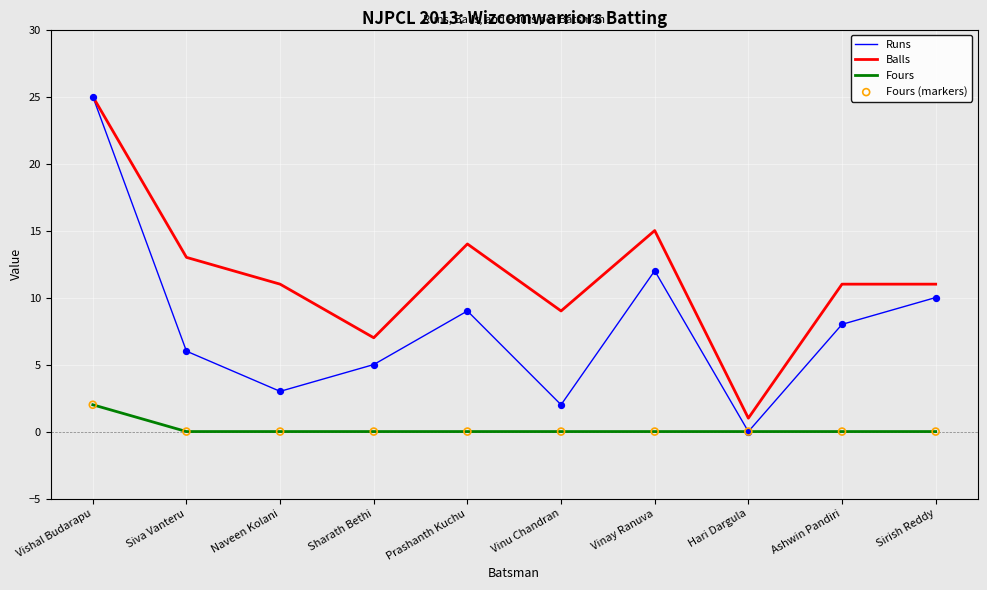

Which series changed the most between Vinay Ranuva and Hari Dargula?

Balls